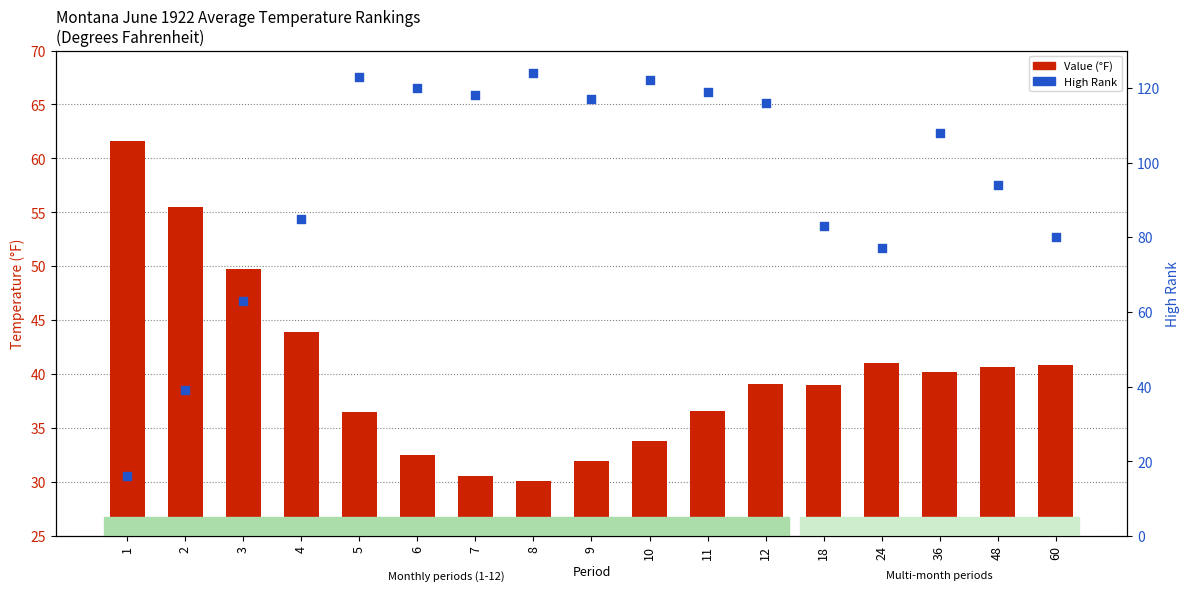

What is the total value across all series at 48?

134.7